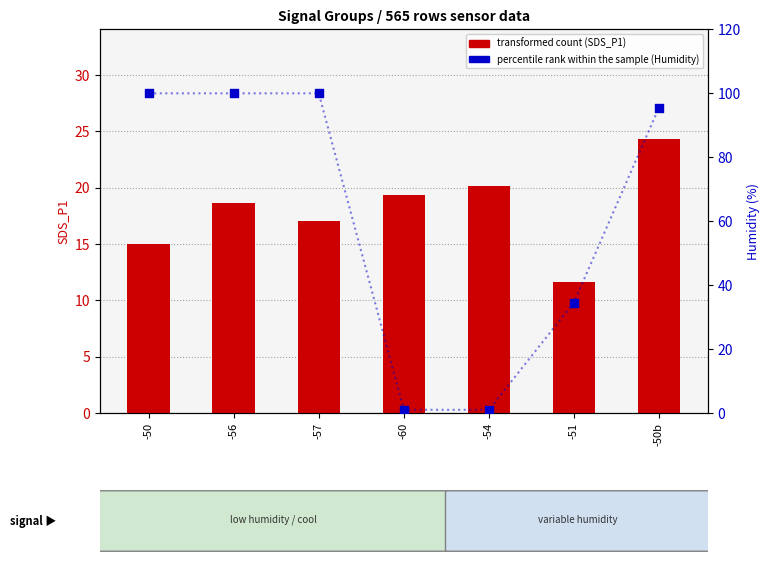

What is the total value across all series at -50?

114.9